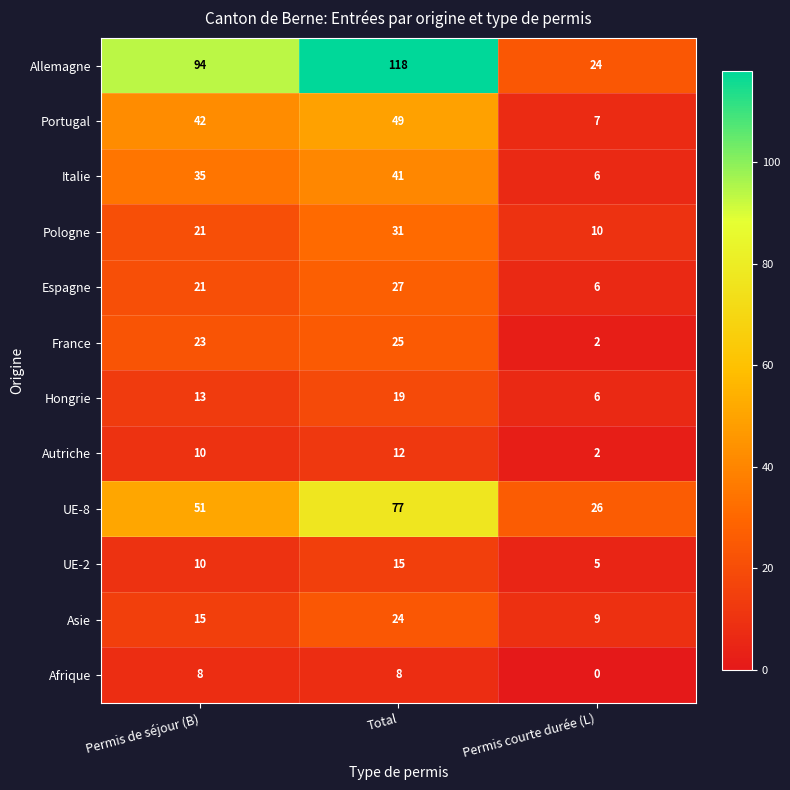

How many data points does each series have?

3